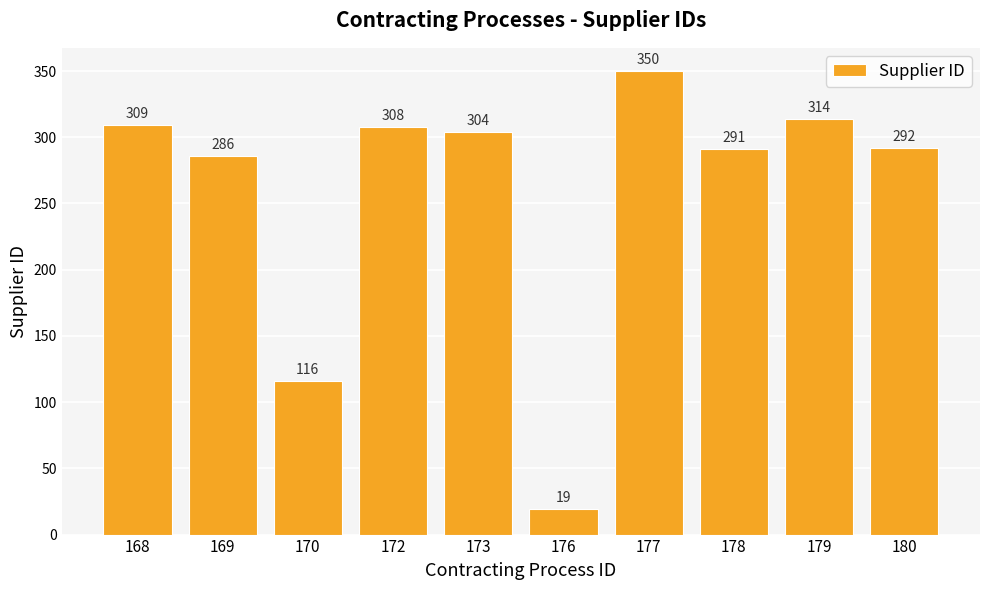

What is the ratio of the value at 168 to the value at 176?

16.3